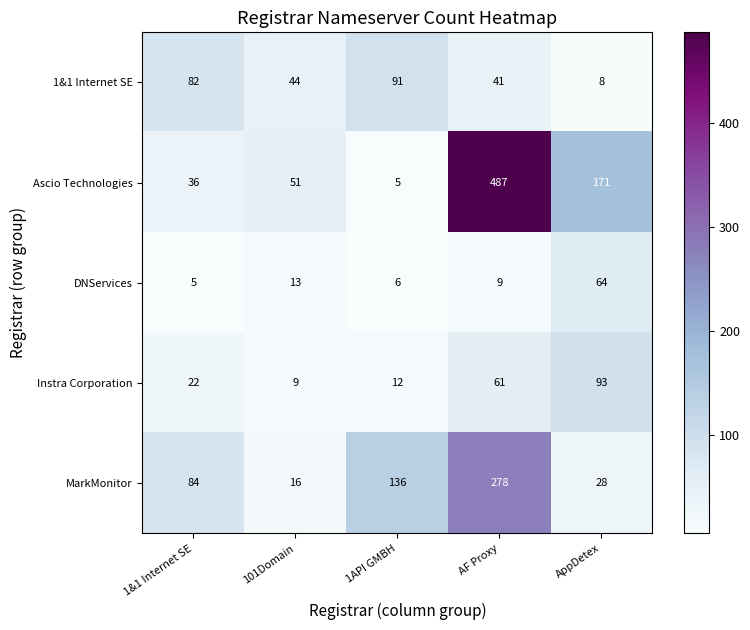

Between 101Domain and AppDetex, which series saw the biggest shift?

Ascio Technologies